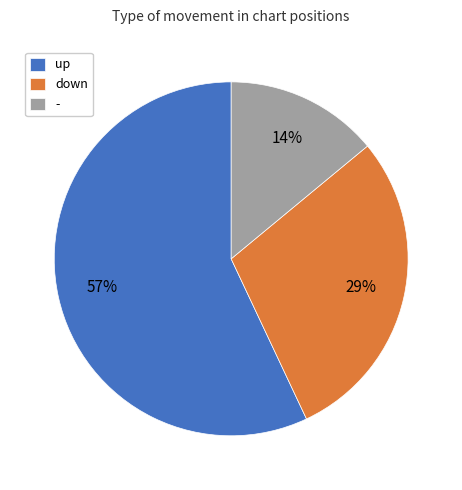

To the nearest percent, what is the combined percentage of up and -?

71%